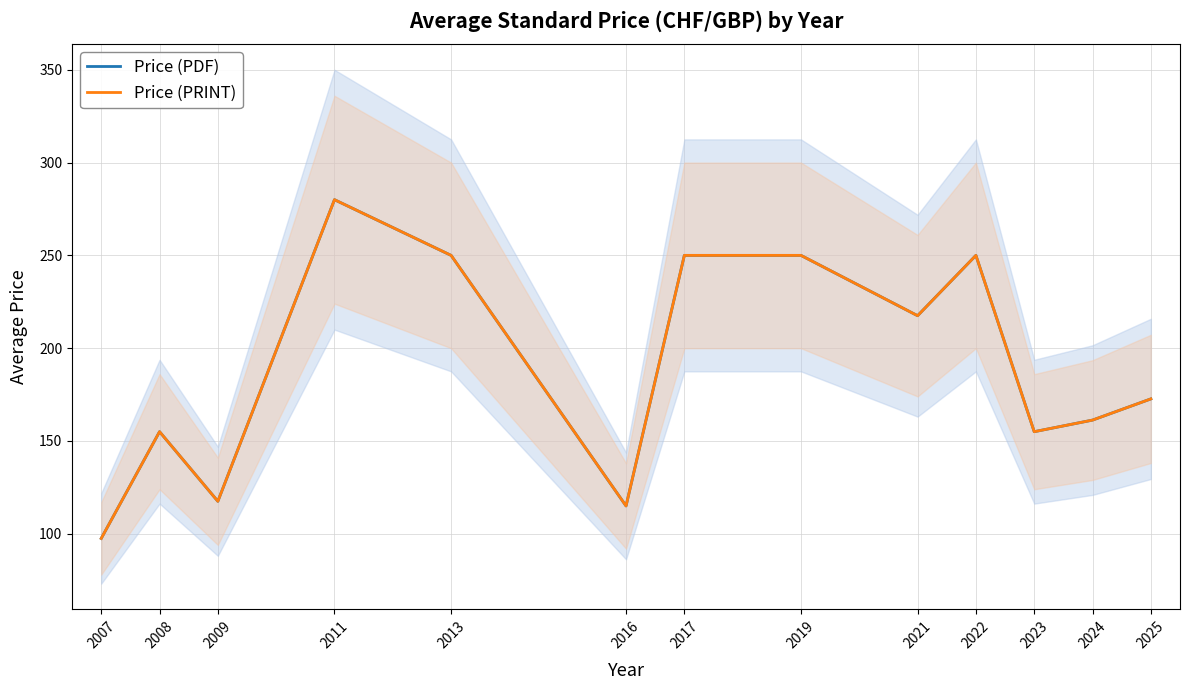

True or false: Price (PDF) and Price (PRINT) cross at least once.

False